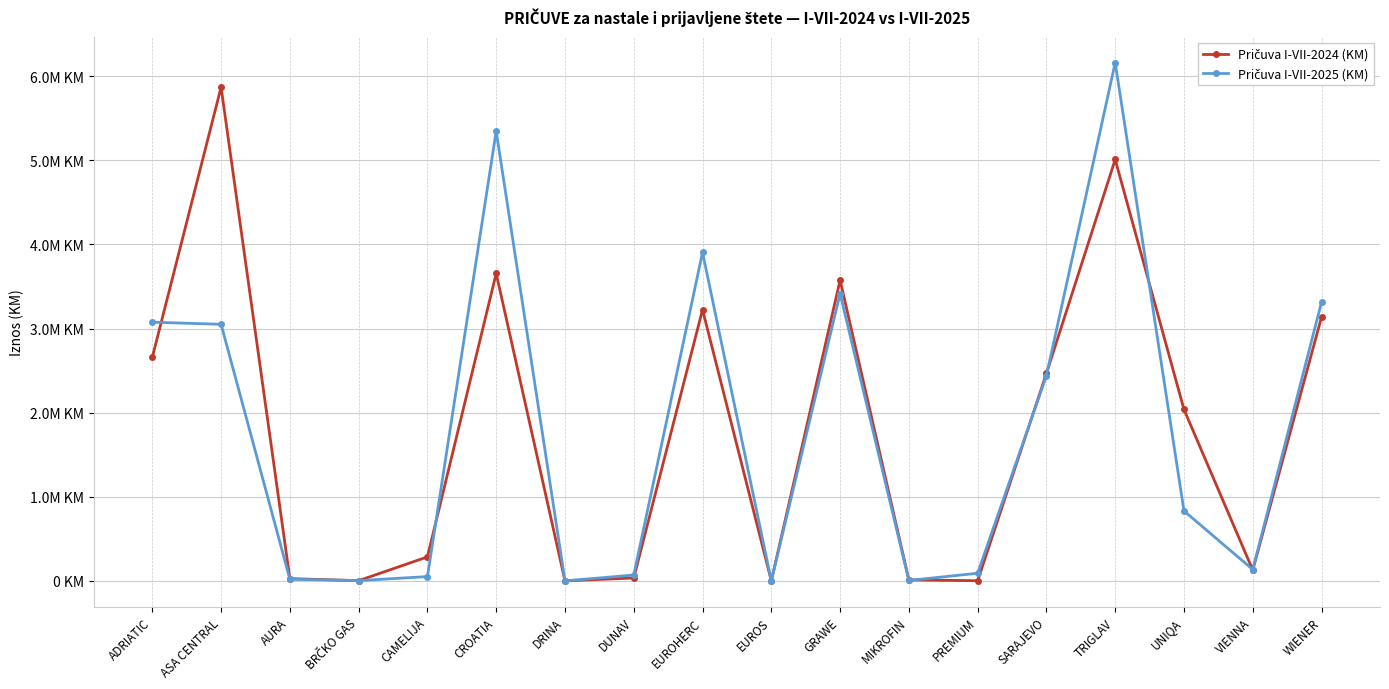

Does the chart have visible grid lines?

Yes